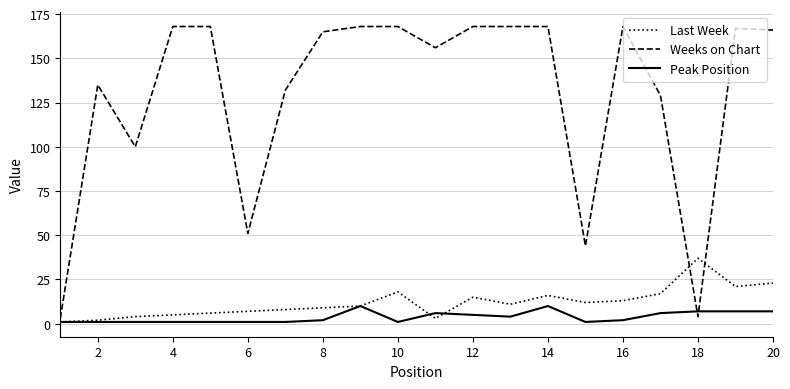

What is the difference between the maximum and minimum values in the Peak Position series?

9